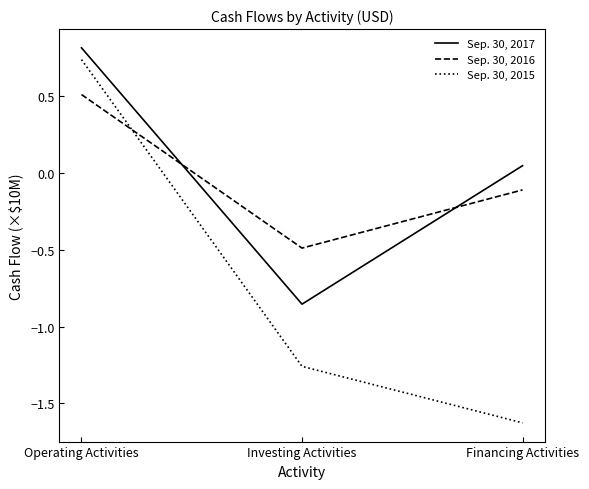

How many categories are shown in the chart?

3